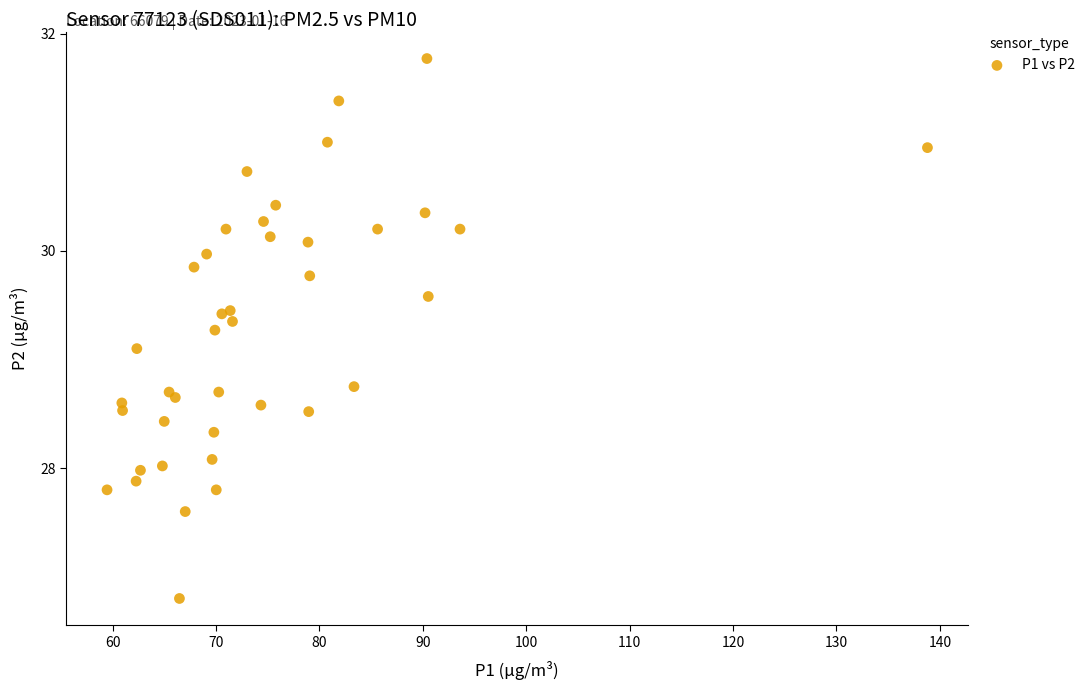

What Y value in the scatter plot is closest to 29?

29.1